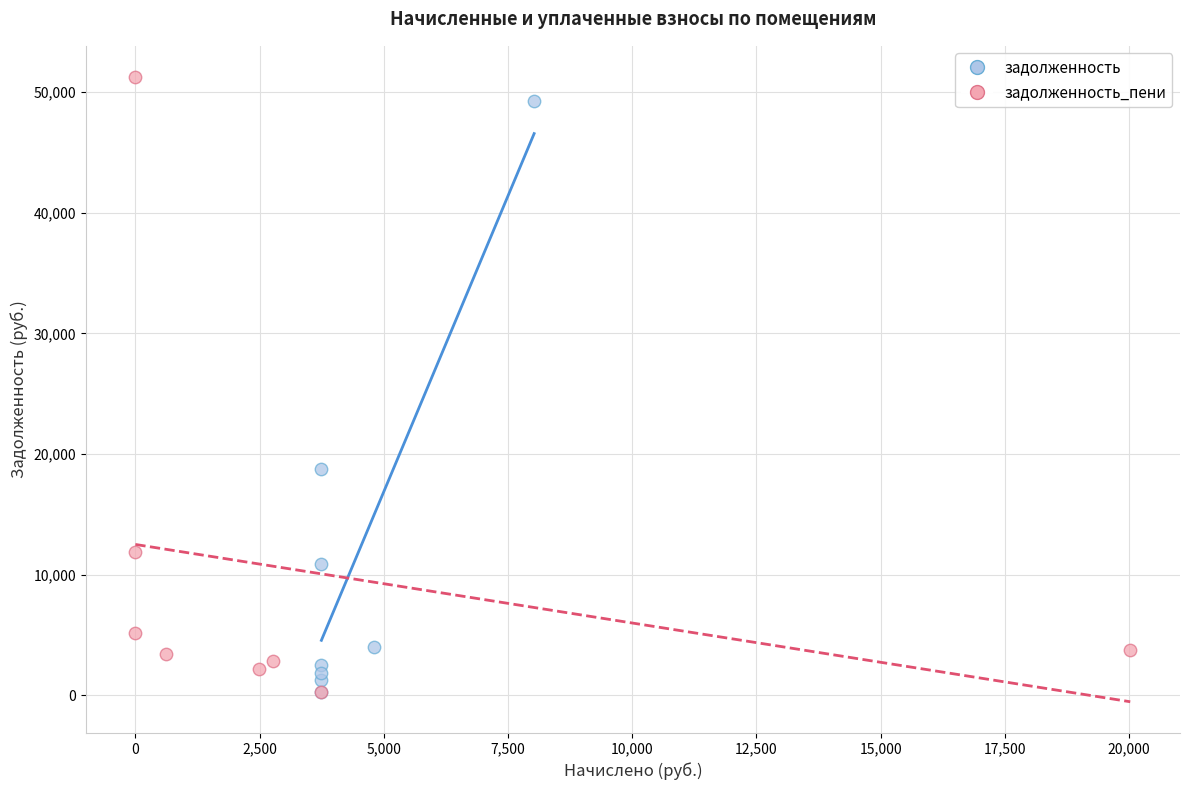

Which series has the widest spread of Y values?

задолженность_пени